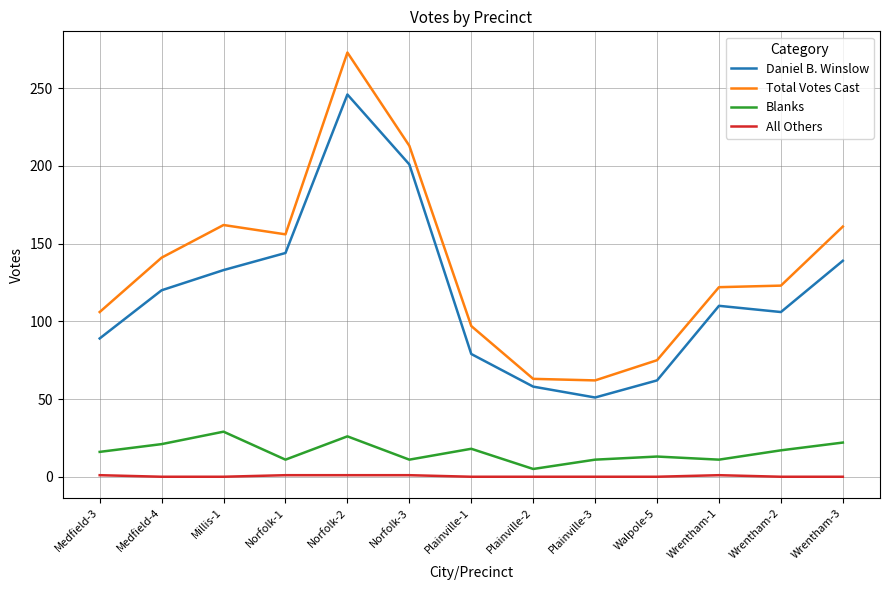

True or false: Blanks and Total Votes Cast cross at least once.

False